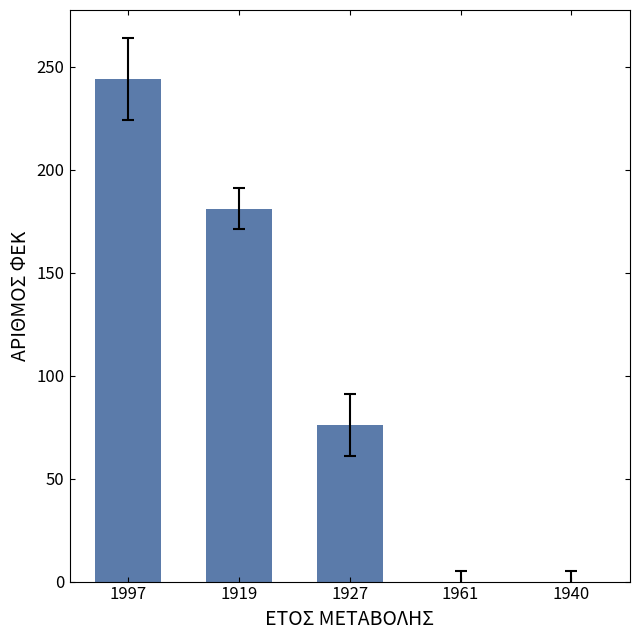

What is the sum of the values at 1940 and 1997?

244